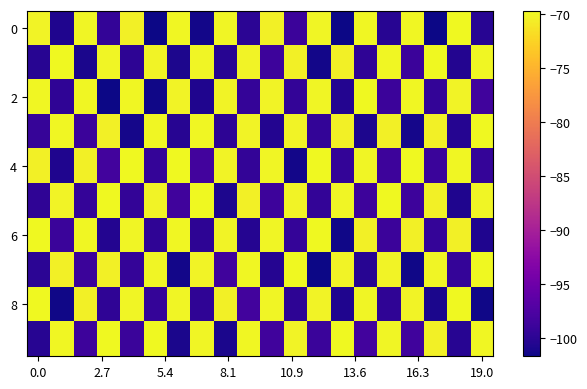

At which category is the sum across all series the highest?

15